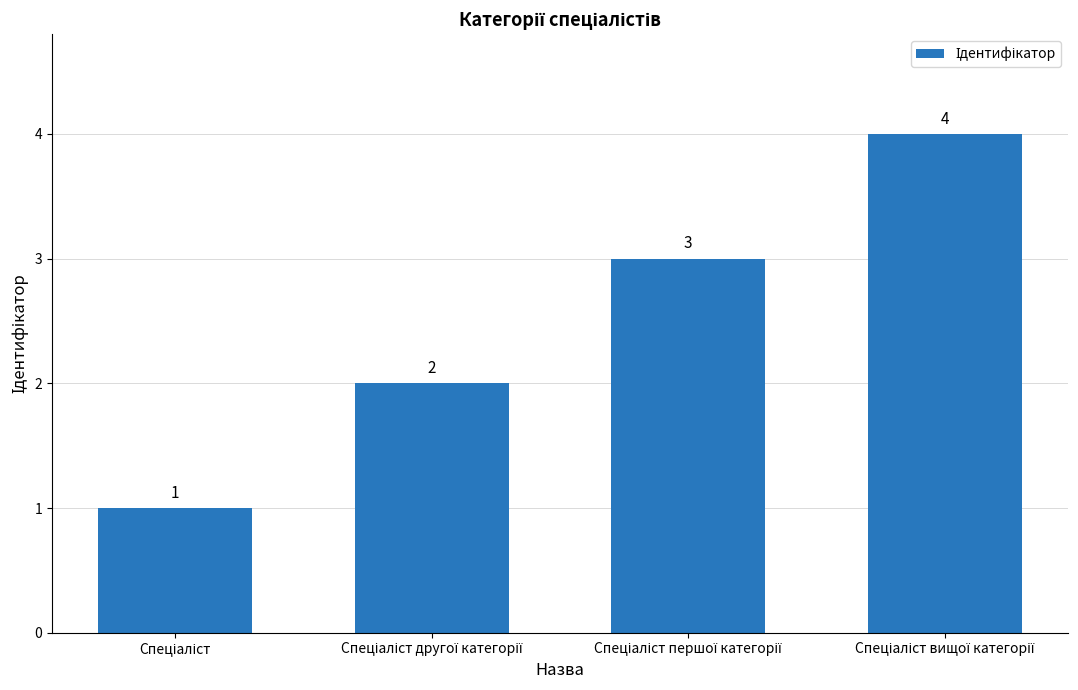

What is the maximum value shown in the chart?

4